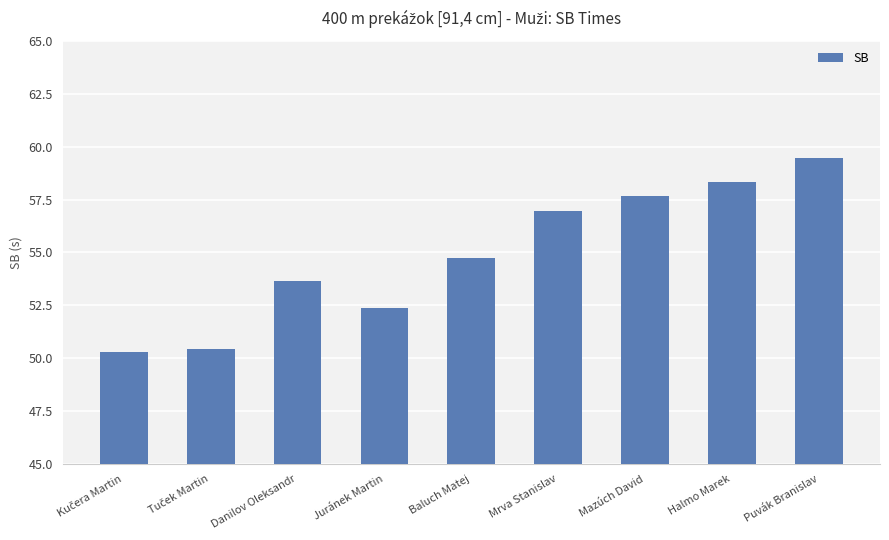

The chart shows a value of 52.4 at Juránek Martin. True or false?

True